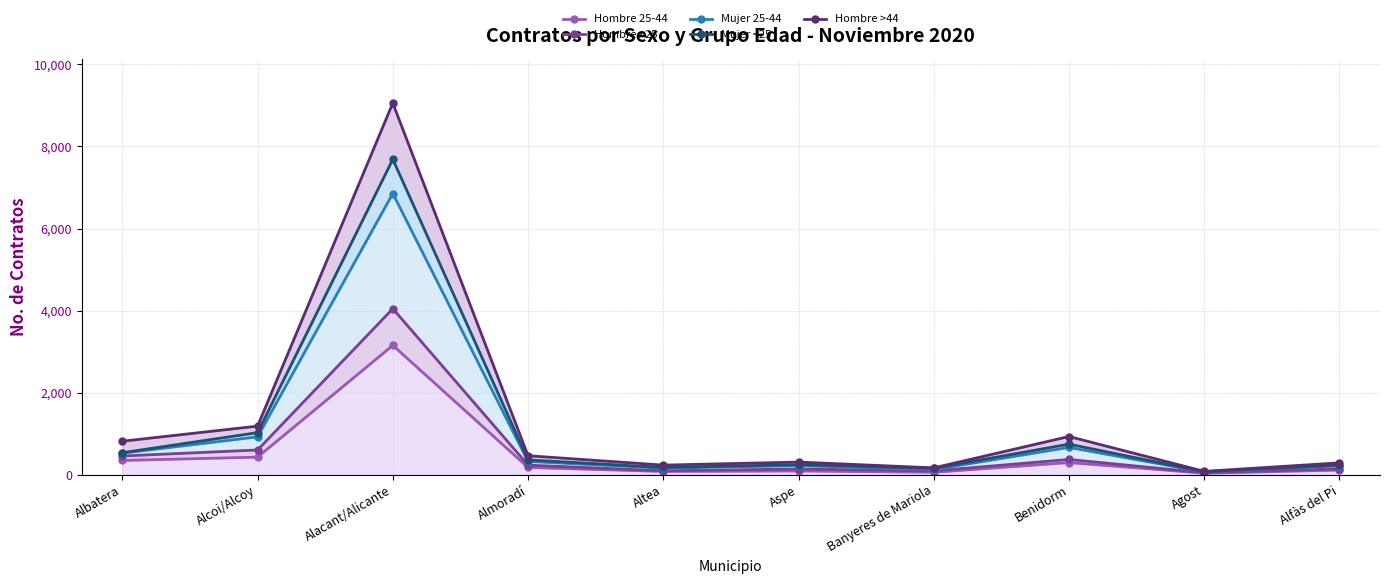

Reading left to right, list all the values displayed in this chart.

Hombre 25-44: 347	429	3152	177	79	91	59	296	37	112
Hombre <25: 456	603	4046	234	96	140	92	372	48	143
Mujer 25-44: 525	923	6852	323	162	222	126	666	66	216
Mujer <25: 536	1026	7686	361	176	246	156	745	72	236
Hombre >44: 816	1184	9056	463	234	308	167	931	82	289